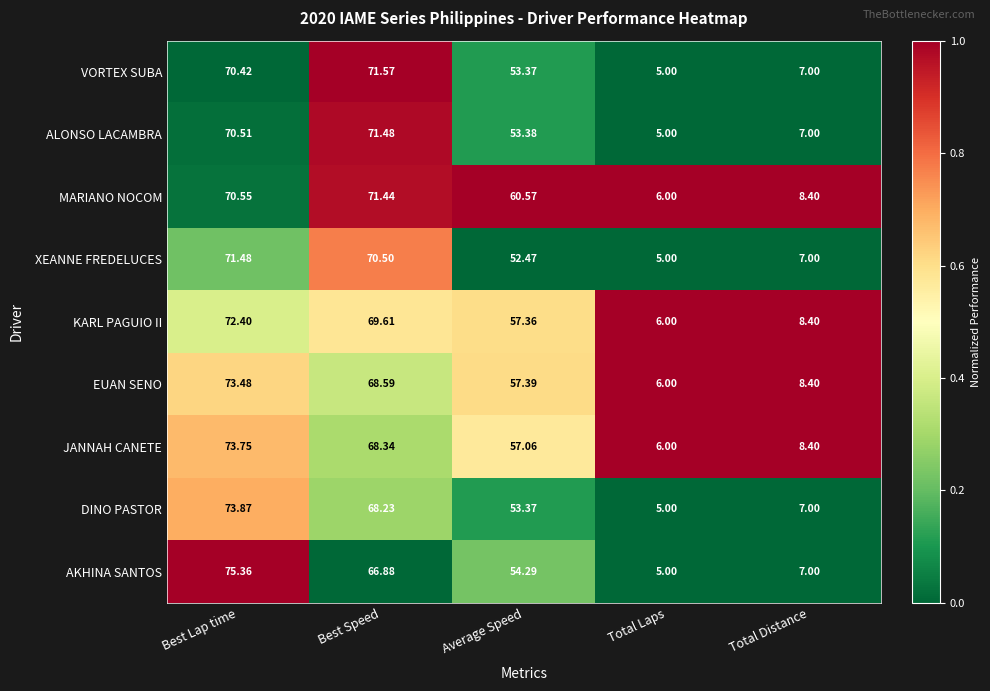

At which category is the sum across all series the highest?

Best Lap time